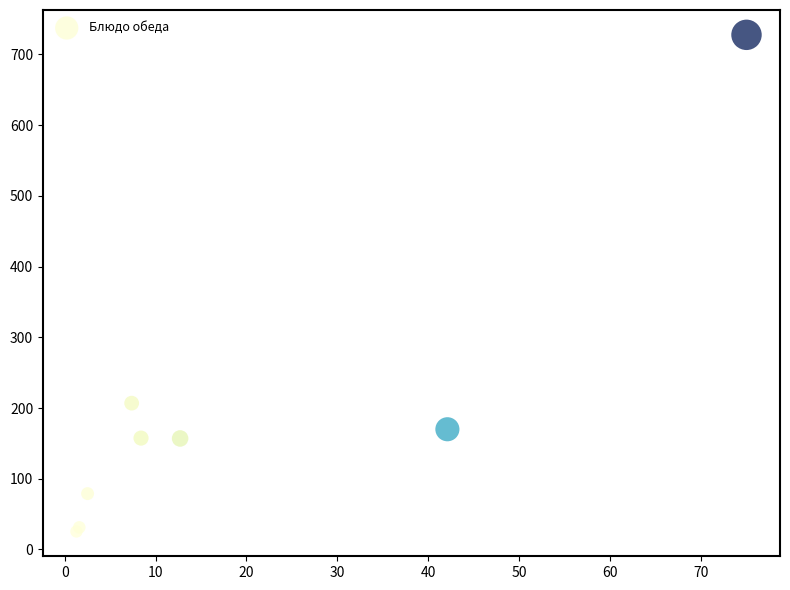

What Y value in the scatter plot is closest to 376?

206.9